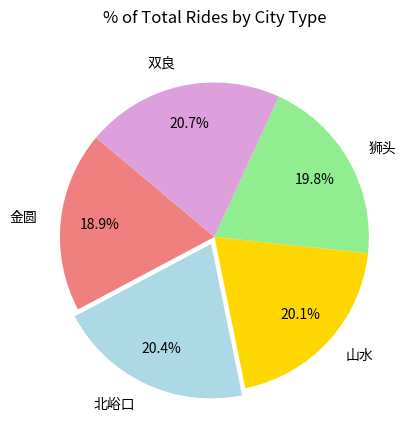

What is the smallest slice in the pie chart?

金圆